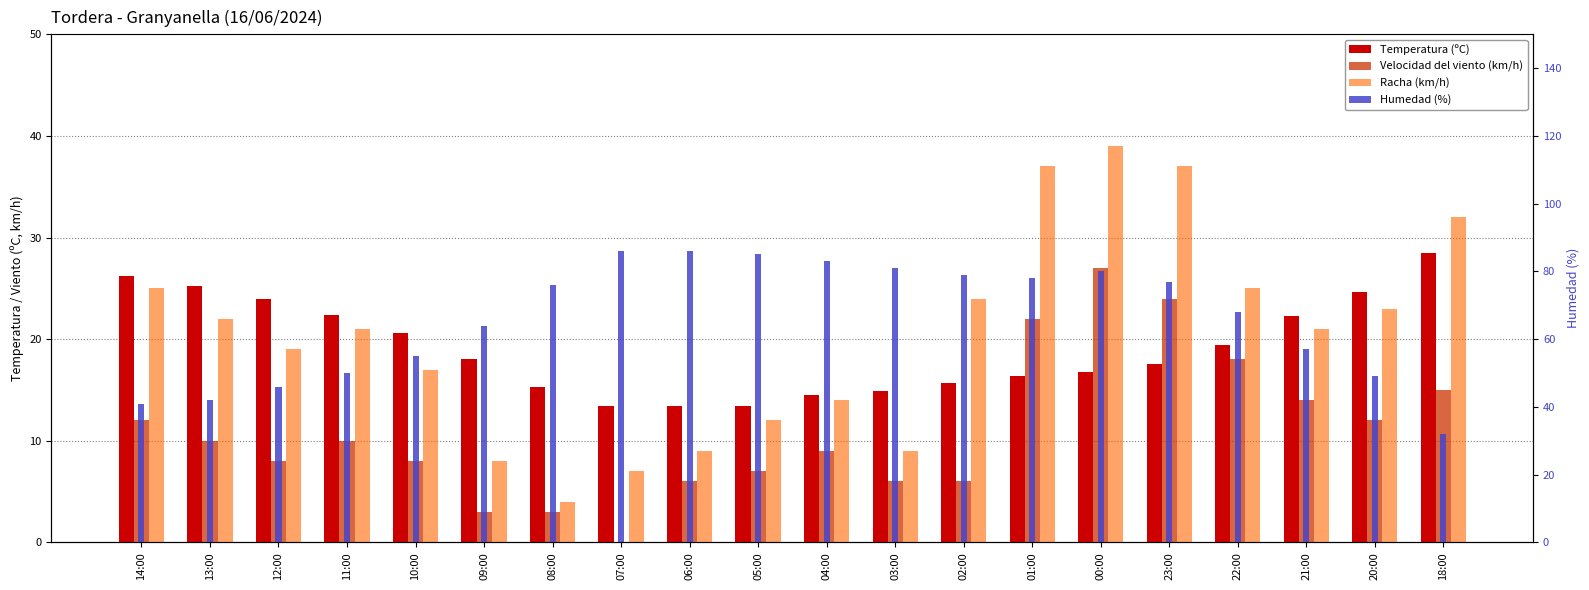

How many bars are there in total?

80